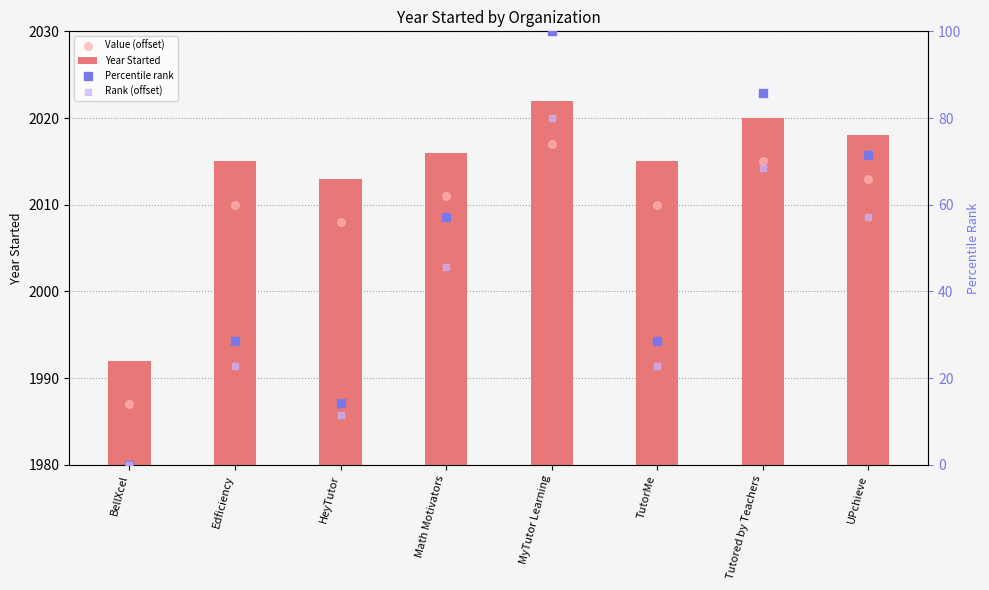

Is the value of Rank (offset) at TutorMe greater than the value of Percentile rank at Edficiency?

No